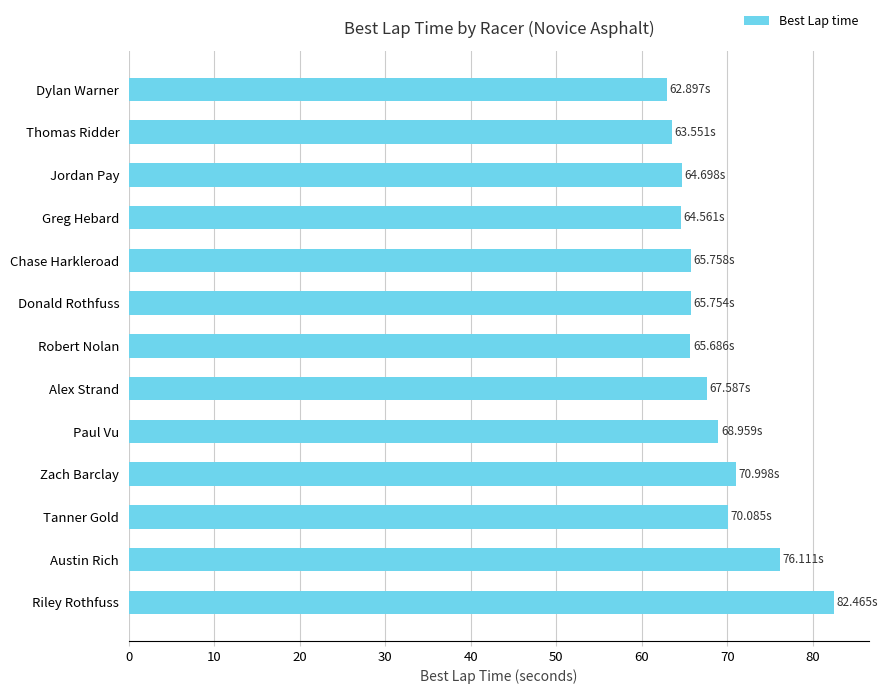

What is the average value?

68.4